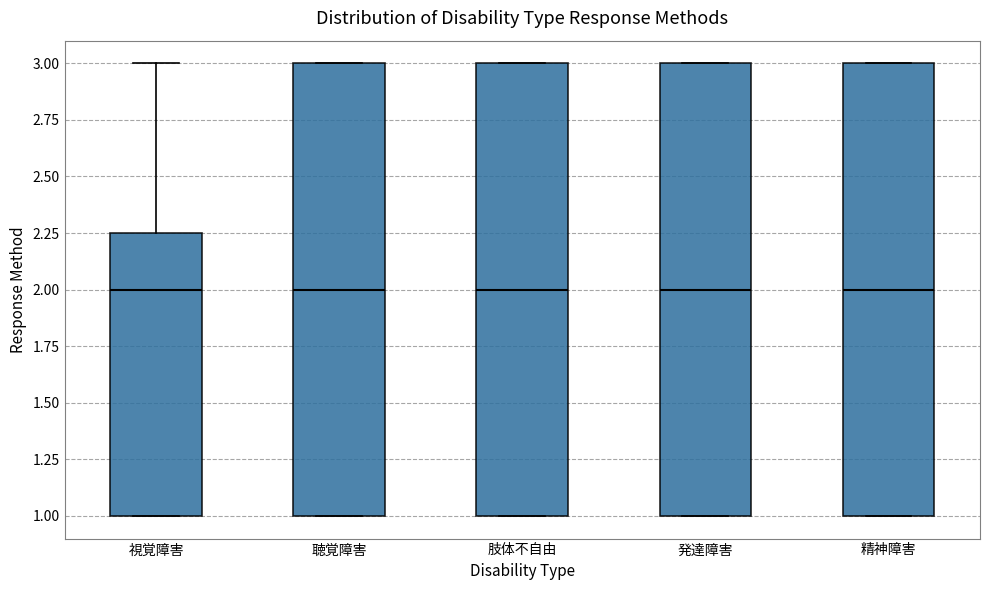

Reading left to right, read every box against the y-axis: the position of its median line, the range the box covers, and the ends of its whiskers. The values are not printed on the chart, so give them approximately, as read against the axis.

視覚障害: median 2.00, box 1.00 to 2.25, whiskers 1.00 to 3.00
聴覚障害: median 2.00, box 1.00 to 3.00, whiskers 1.00 to 3.00
肢体不自由: median 2.00, box 1.00 to 3.00, whiskers 1.00 to 3.00
発達障害: median 2.00, box 1.00 to 3.00, whiskers 1.00 to 3.00
精神障害: median 2.00, box 1.00 to 3.00, whiskers 1.00 to 3.00